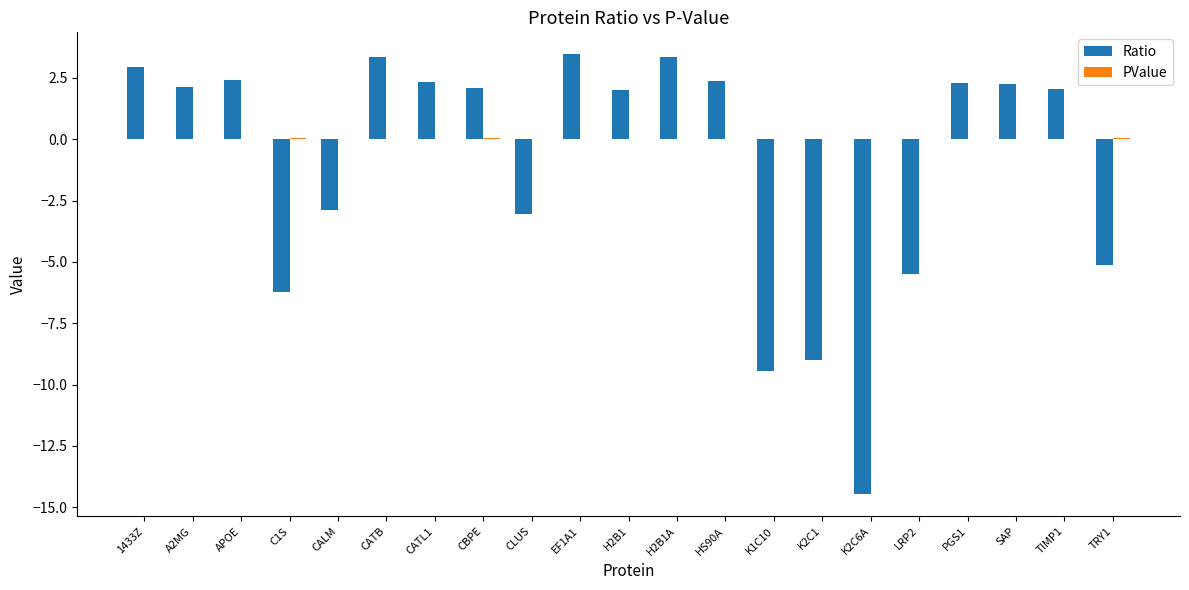

What is the highest value of the Ratio series?

3.5